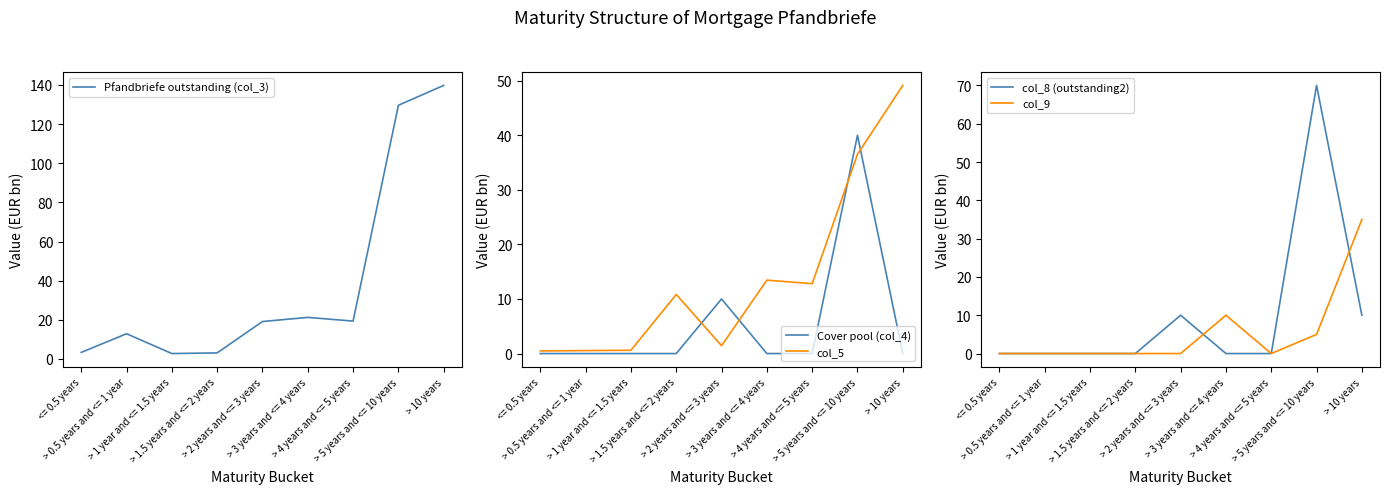

What is the label of the 6th point from the left?

> 3 years and <= 4 years